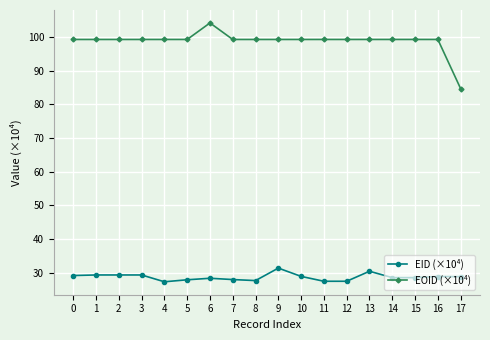

True or false: EID (×10⁴) and EOID (×10⁴) cross at least once.

False